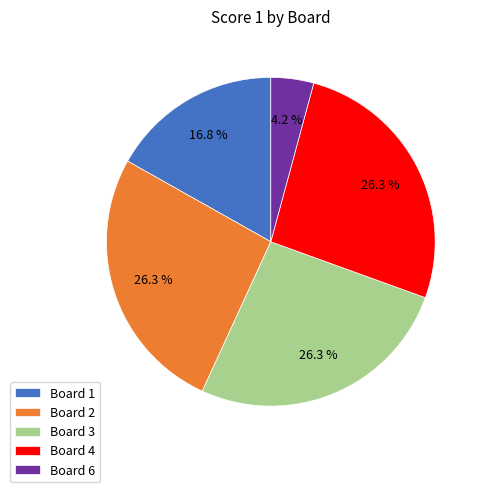

Is Board 1 the majority of the pie?

No